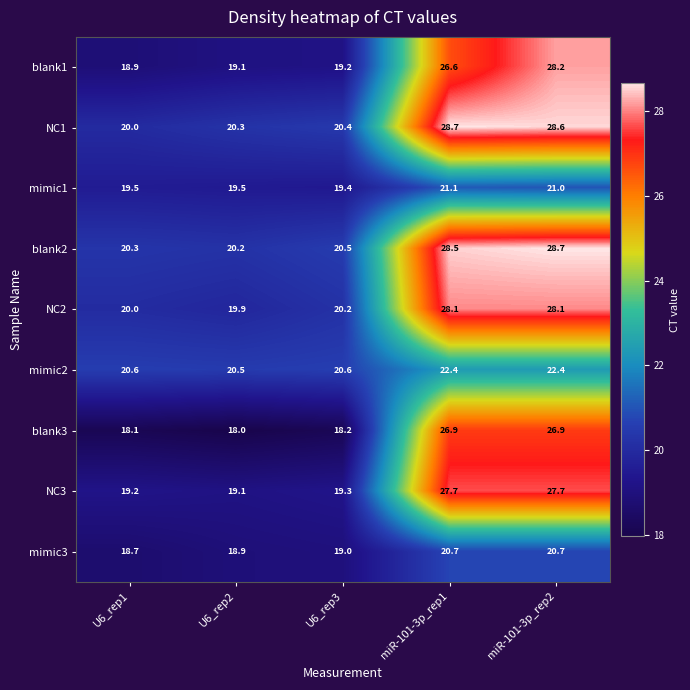

At U6_rep3, list the series in order from largest to smallest.

mimic2, blank2, NC1, NC2, mimic1, NC3, blank1, mimic3, blank3